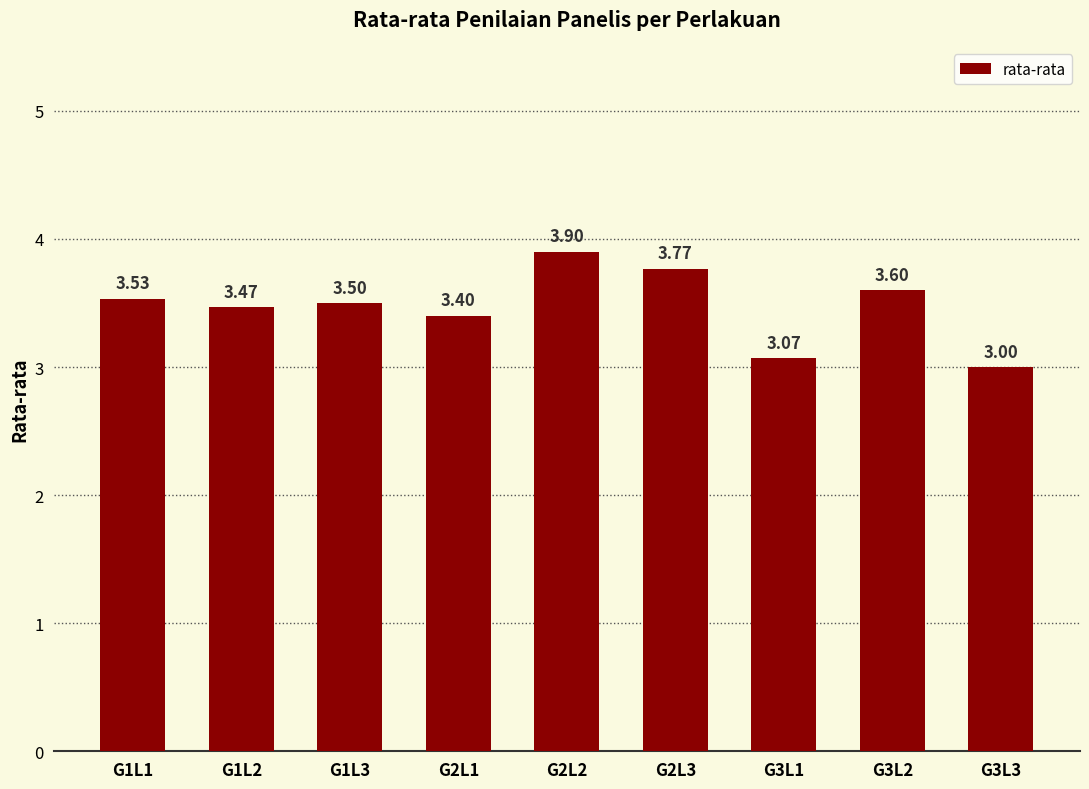

Does the chart contain stacked bars?

No